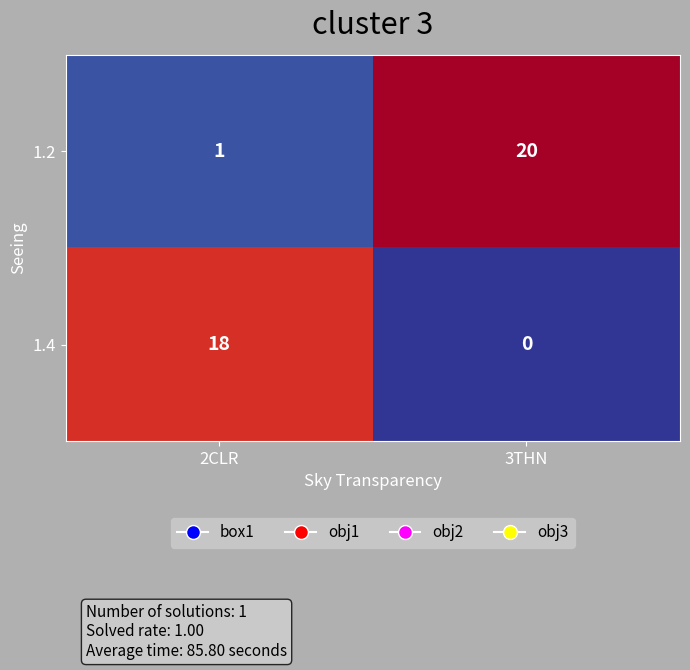

Between 2CLR and 3THN, which series saw the biggest shift?

1.2